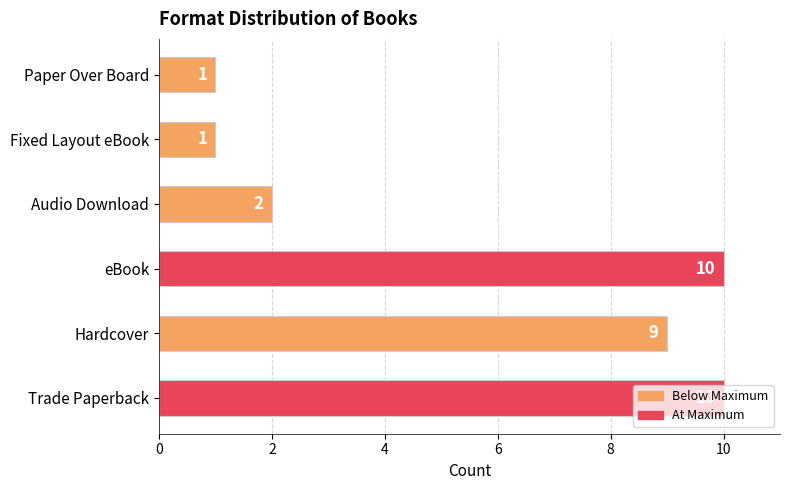

What is the average value?

6